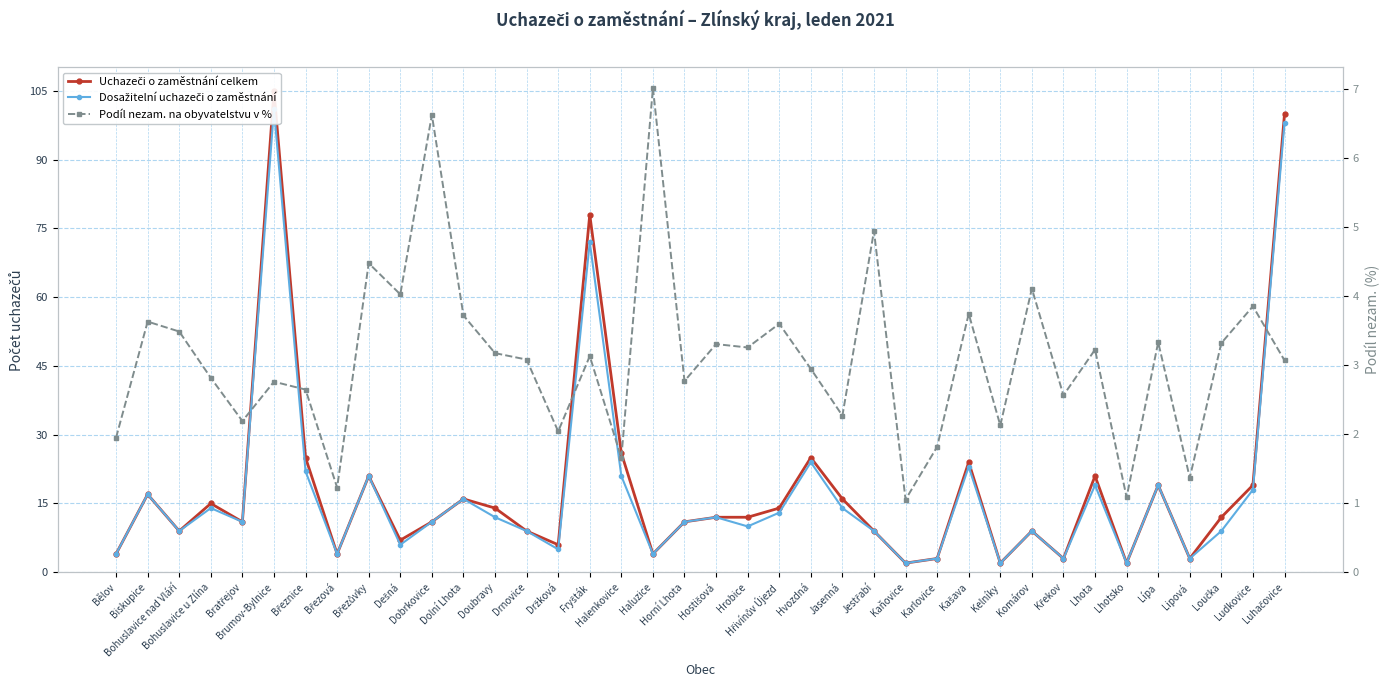

At which label does Uchazeči o zaměstnání celkem reach its peak?

Brumov-Bylnice